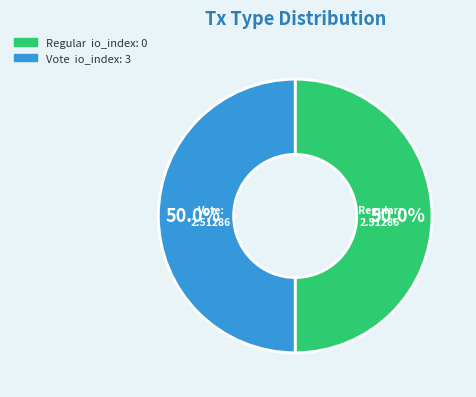

Count the number of slices in the pie.

2